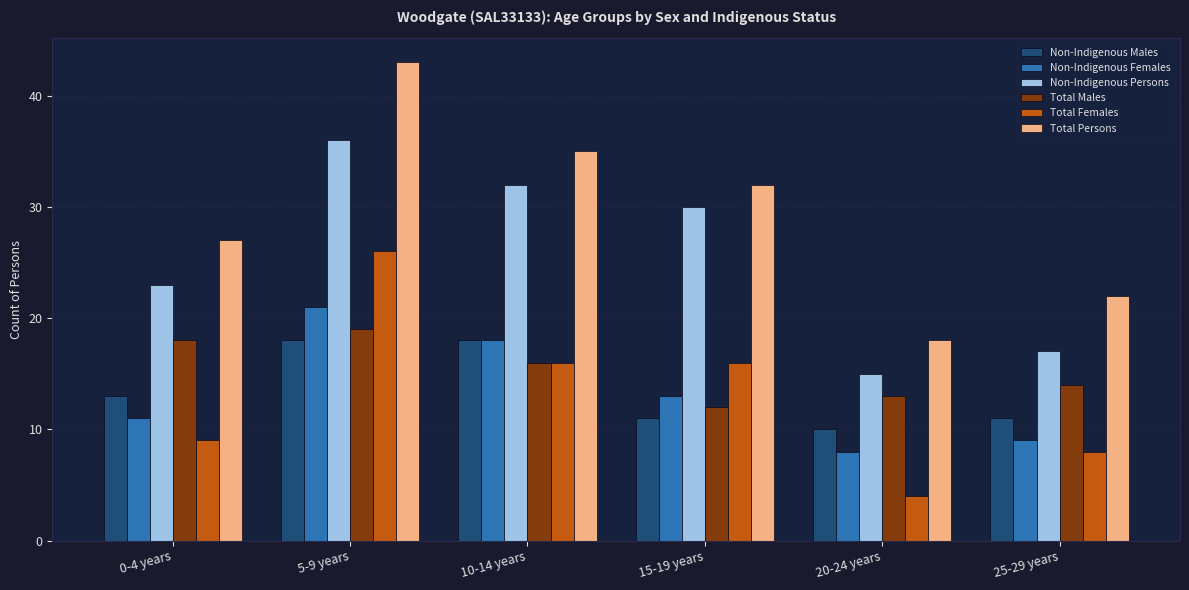

What are all the series names shown in the legend?

Non-Indigenous Males, Non-Indigenous Females, Non-Indigenous Persons, Total Males, Total Females, Total Persons